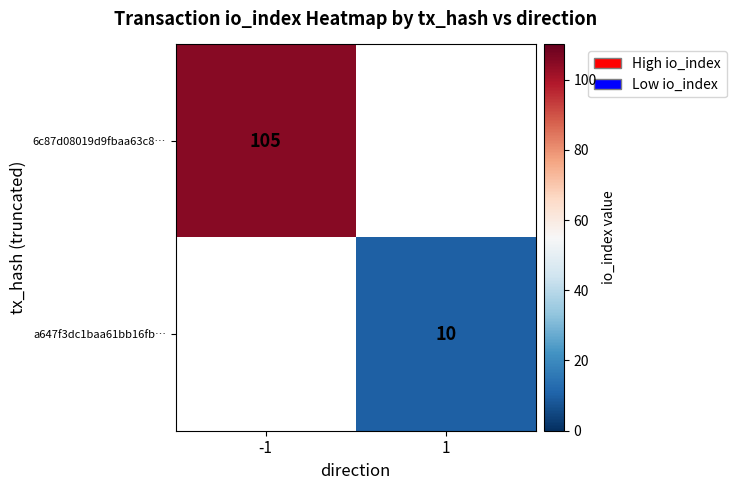

Is it true that a647f3dc1baa61bb16fb… equals 10 at 1?

True